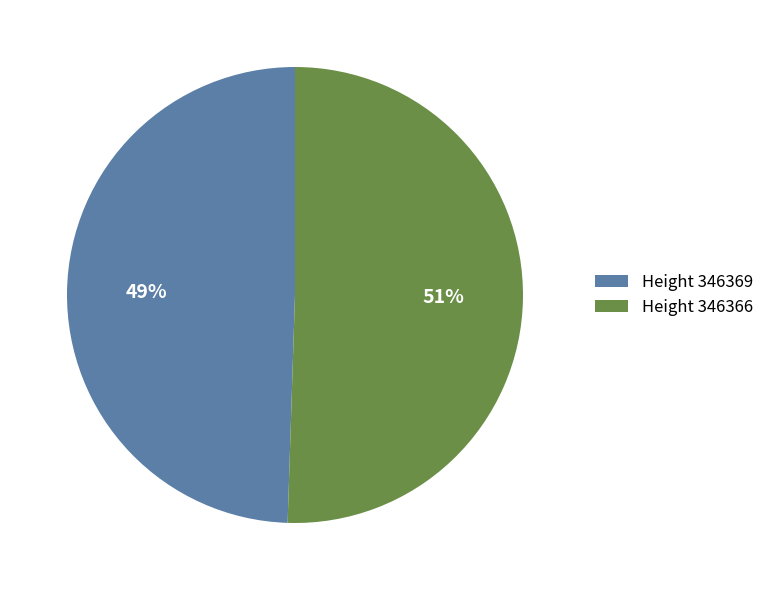

Which has a higher value, Height 346366 or Height 346369?

Height 346366